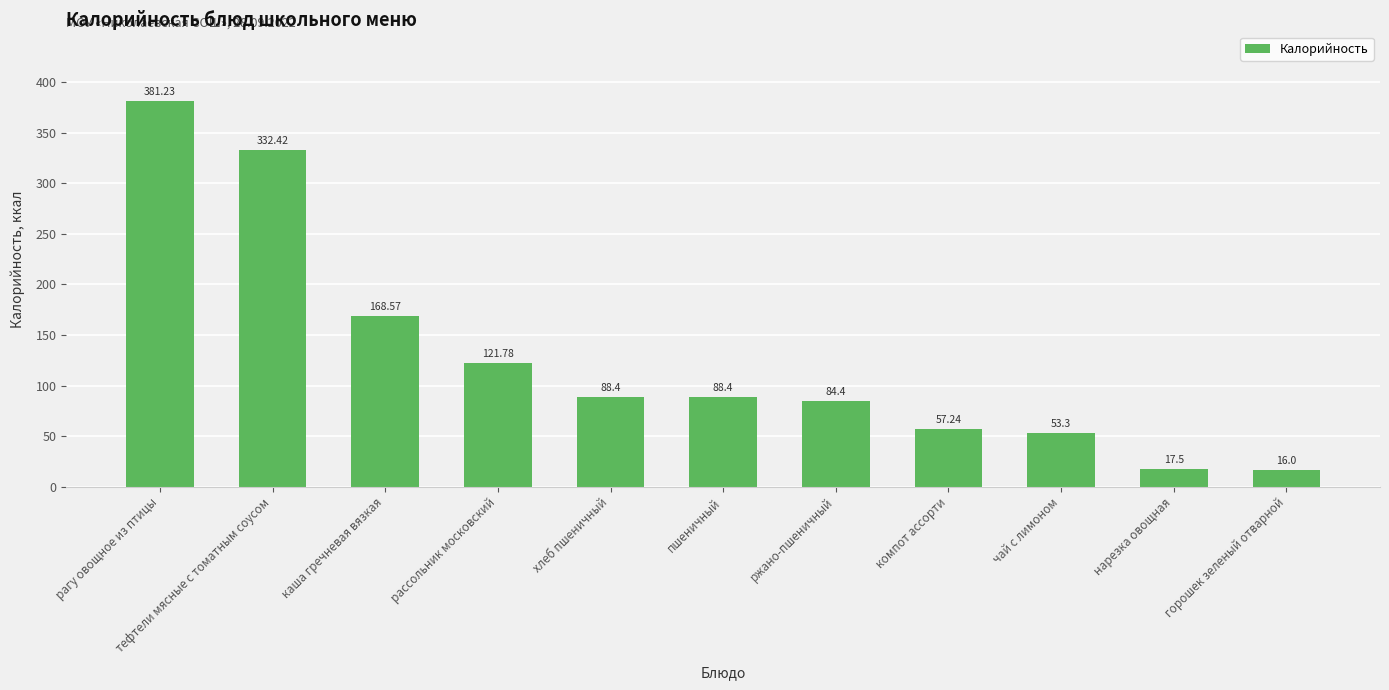

What is the value of the 9th bar from the left?

53.3